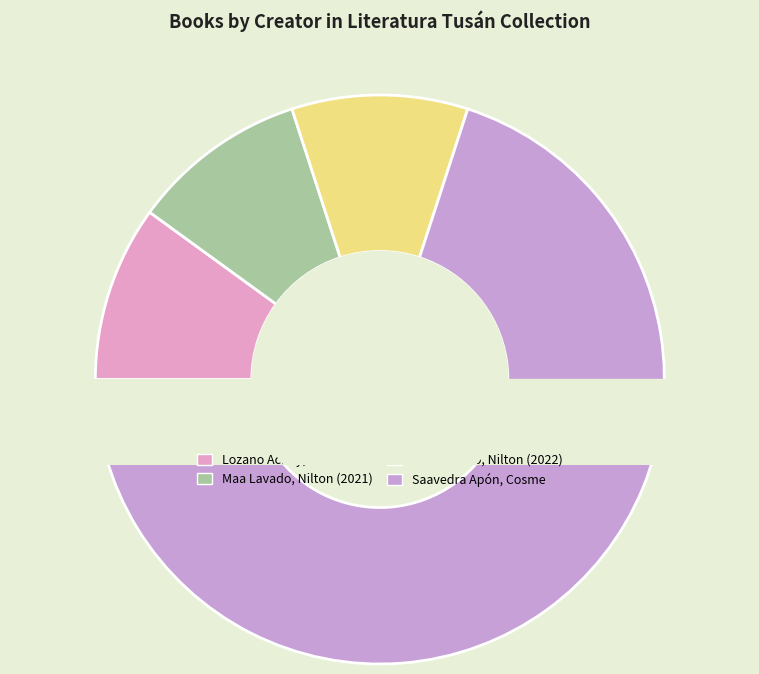

To the nearest percent, what is the difference between the largest and smallest slice percentages?

60%